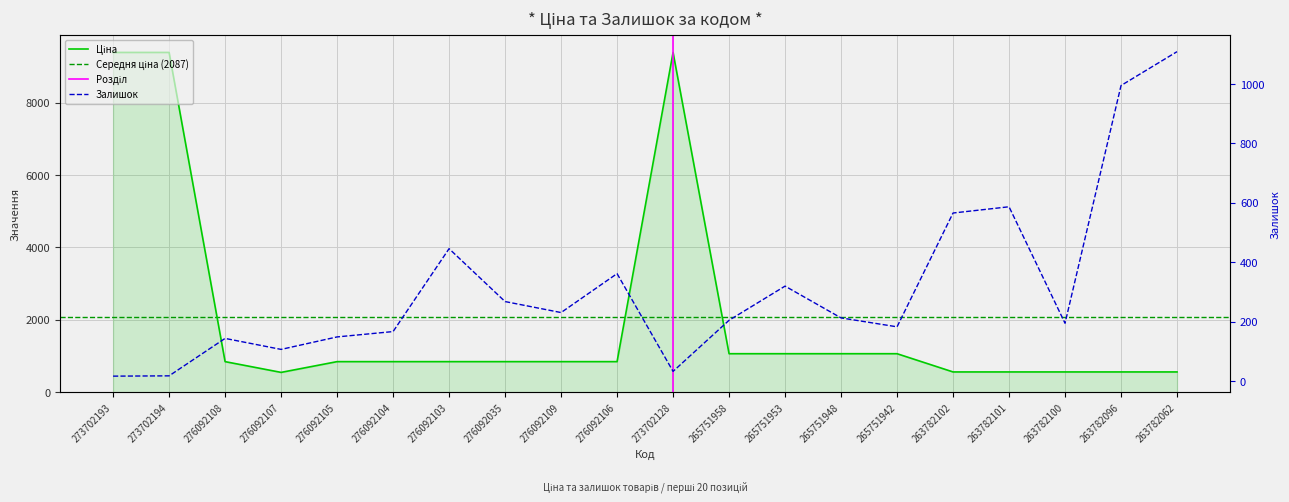

What is the difference between the maximum and minimum values in the Ціна series?

8832.5